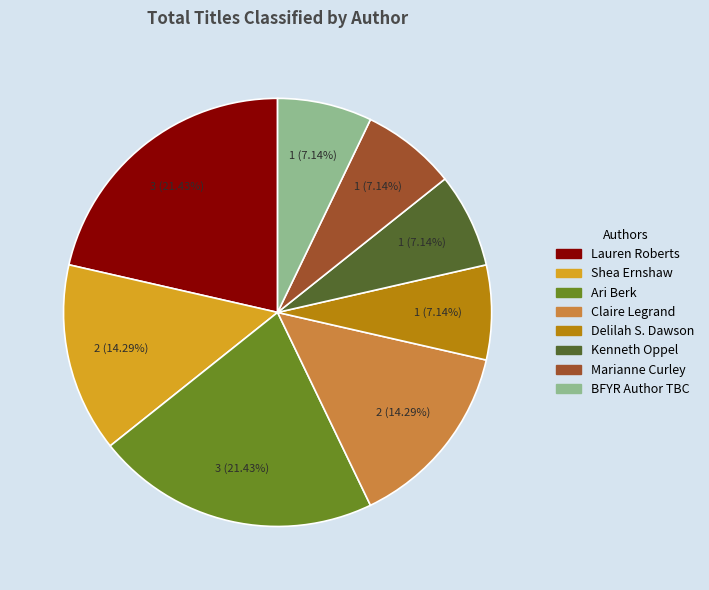

Count the number of slices in the pie.

8